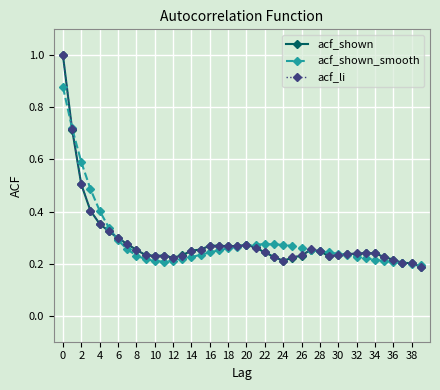

How many acf_shown values are between 0 and 1?

40